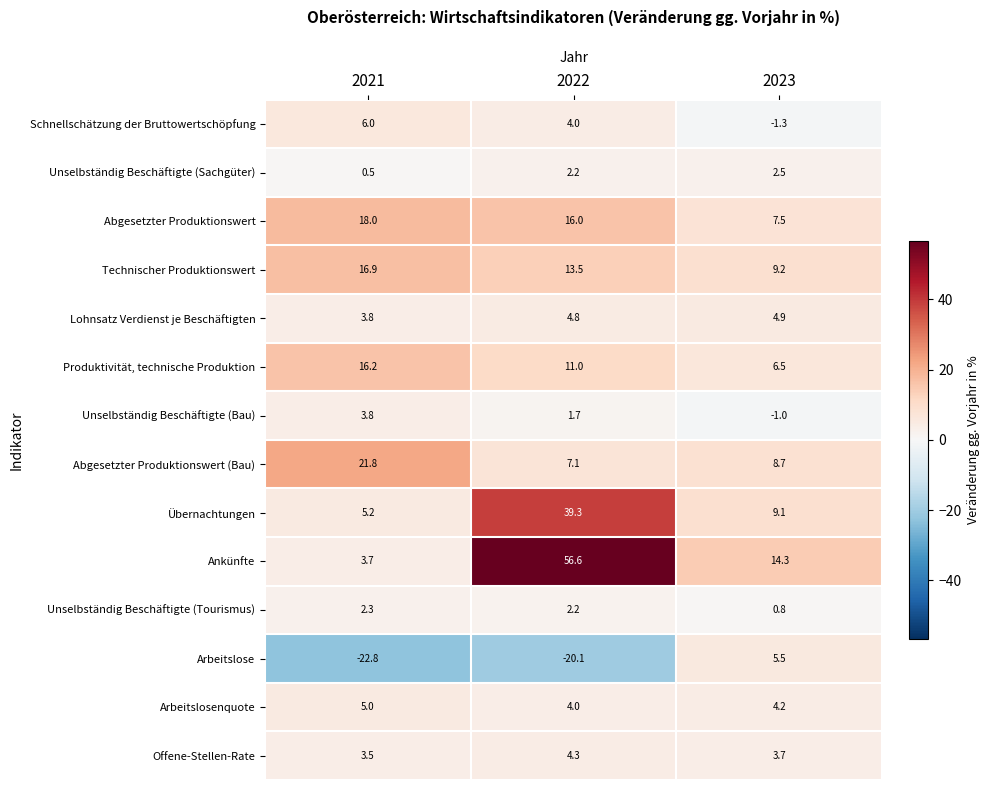

Count the number of data series in this chart.

14